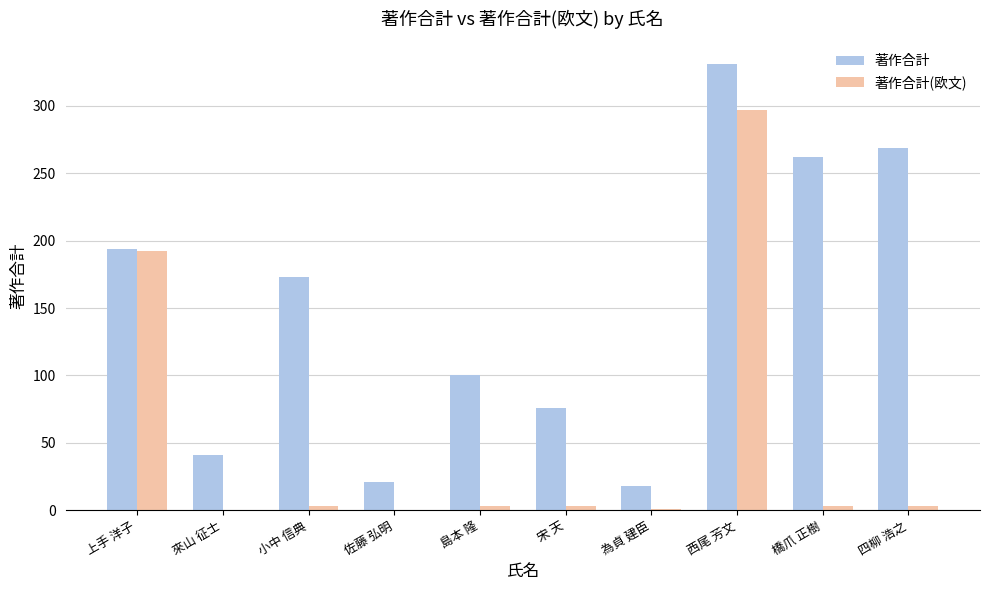

What is the total value across all series at 島本 隆?

103